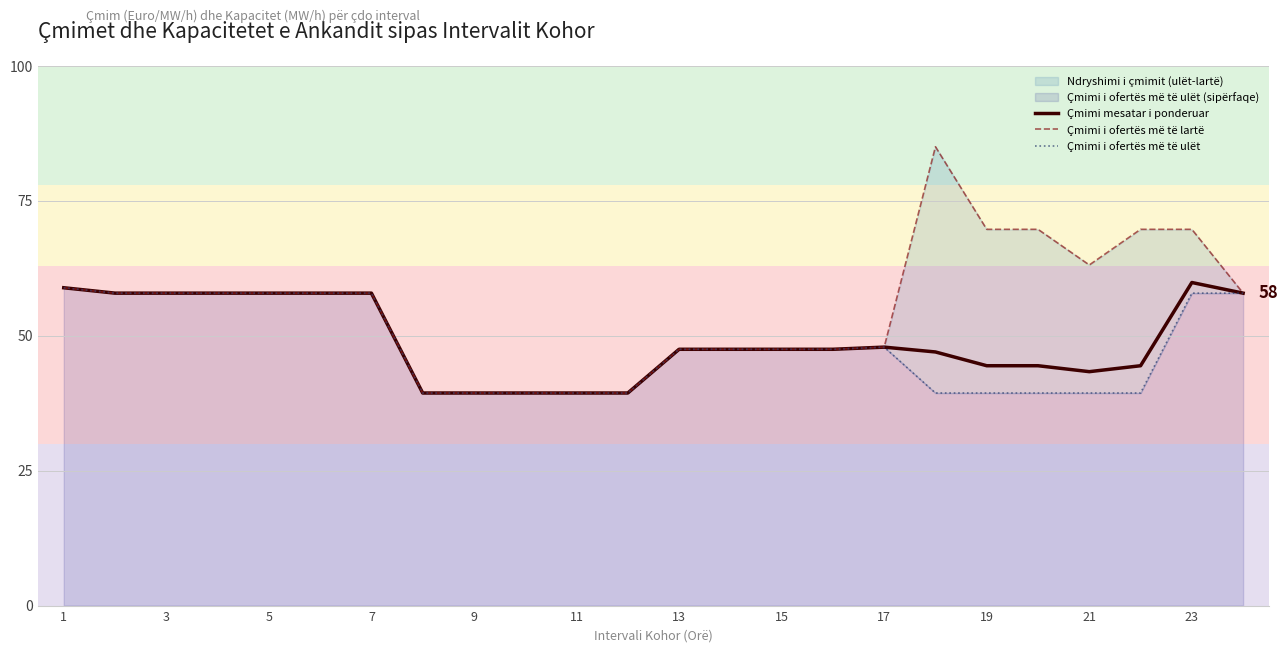

Does the chart display data point markers on the line(s)?

No